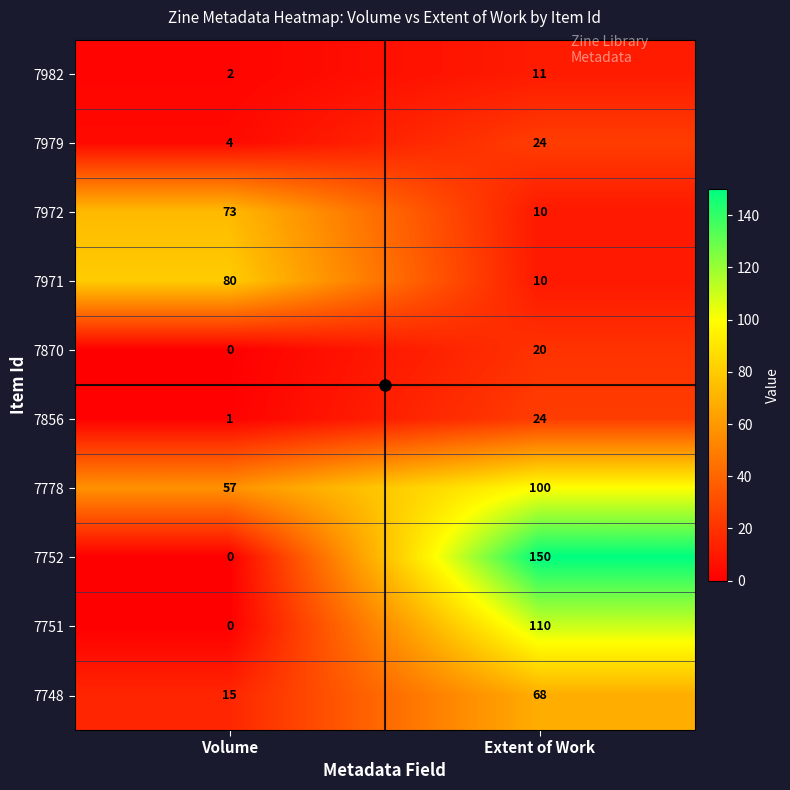

At which label does 7870 reach its minimum?

Volume